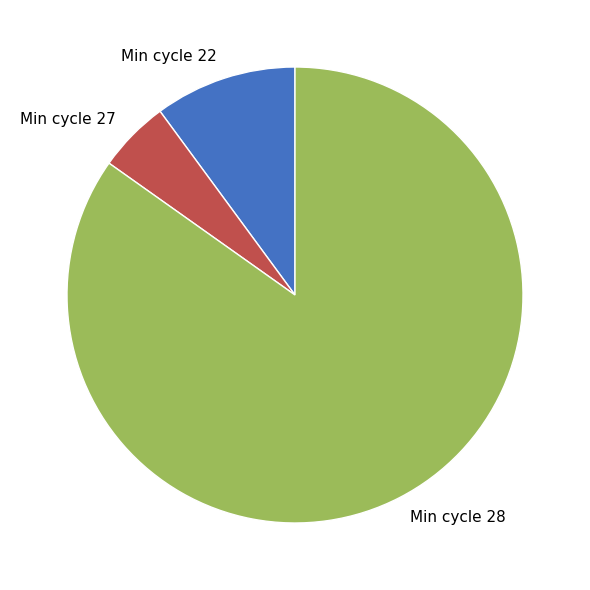

True or false: Min cycle 28 accounts for 72% of the total.

False